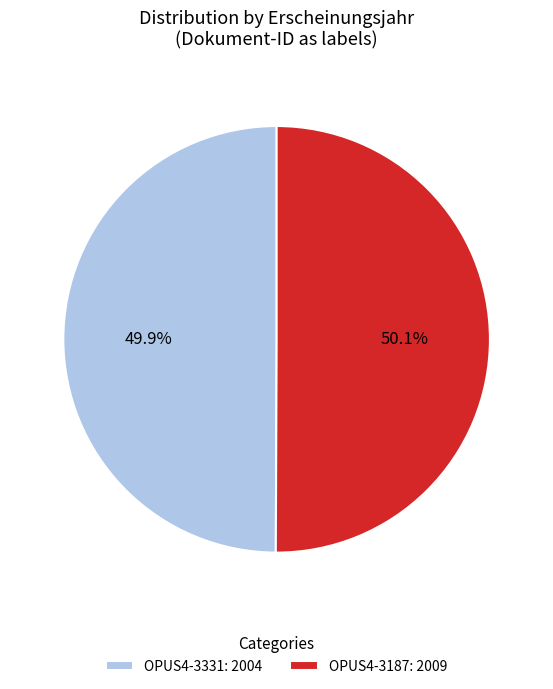

How many slices are in this pie chart?

2